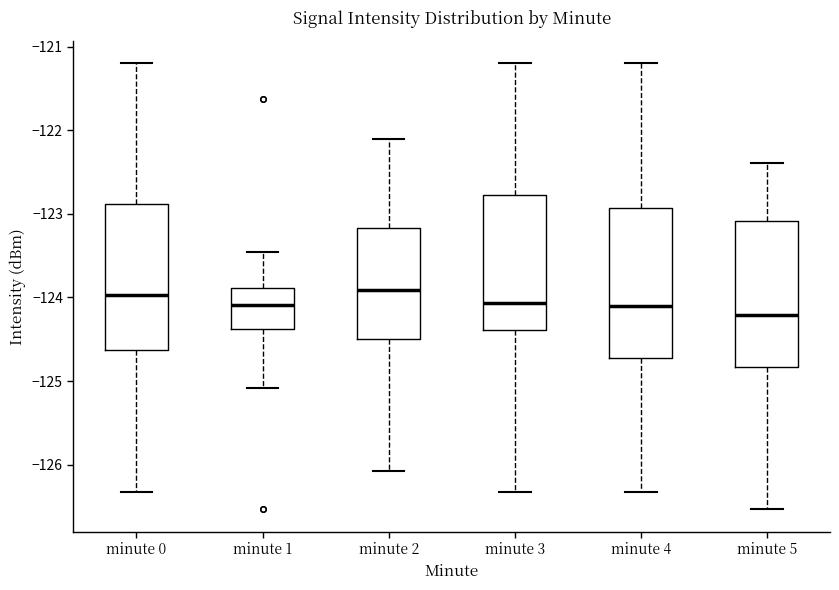

Reading left to right, read every box against the y-axis: the position of its median line, the range the box covers, and the ends of its whiskers. The values are not printed on the chart, so give them approximately, as read against the axis.

minute 0: median -124.0, box -124.6 to -122.9, whiskers -126.3 to -121.2
minute 1: median -124.1, box -124.4 to -123.9, whiskers -125.1 to -123.5
minute 2: median -123.9, box -124.5 to -123.2, whiskers -126.1 to -122.1
minute 3: median -124.1, box -124.4 to -122.8, whiskers -126.3 to -121.2
minute 4: median -124.1, box -124.7 to -122.9, whiskers -126.3 to -121.2
minute 5: median -124.2, box -124.8 to -123.1, whiskers -126.5 to -122.4